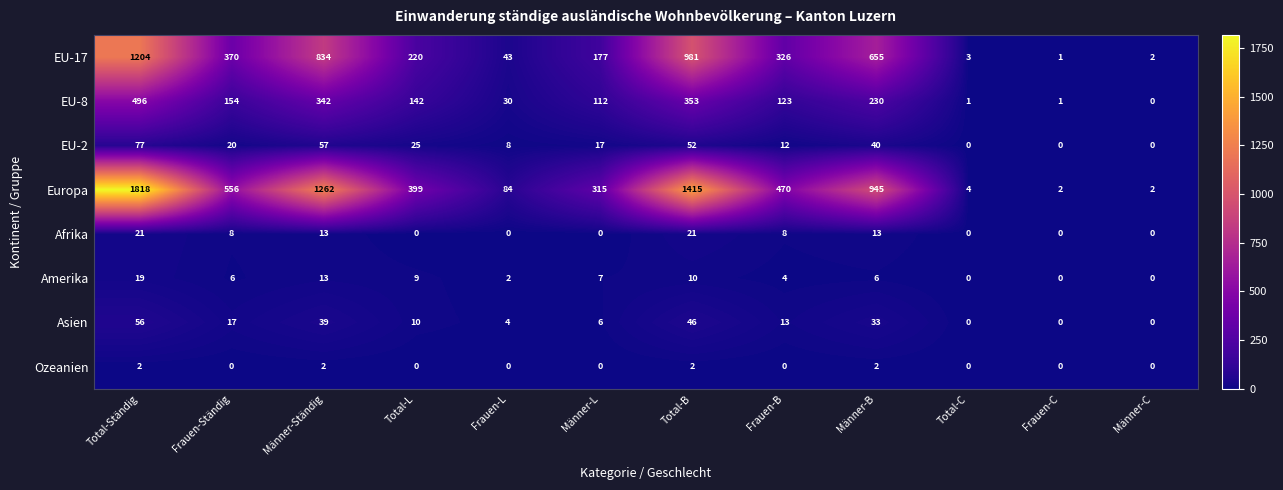

Which category has the lowest value in the EU-17 series?

Frauen-C